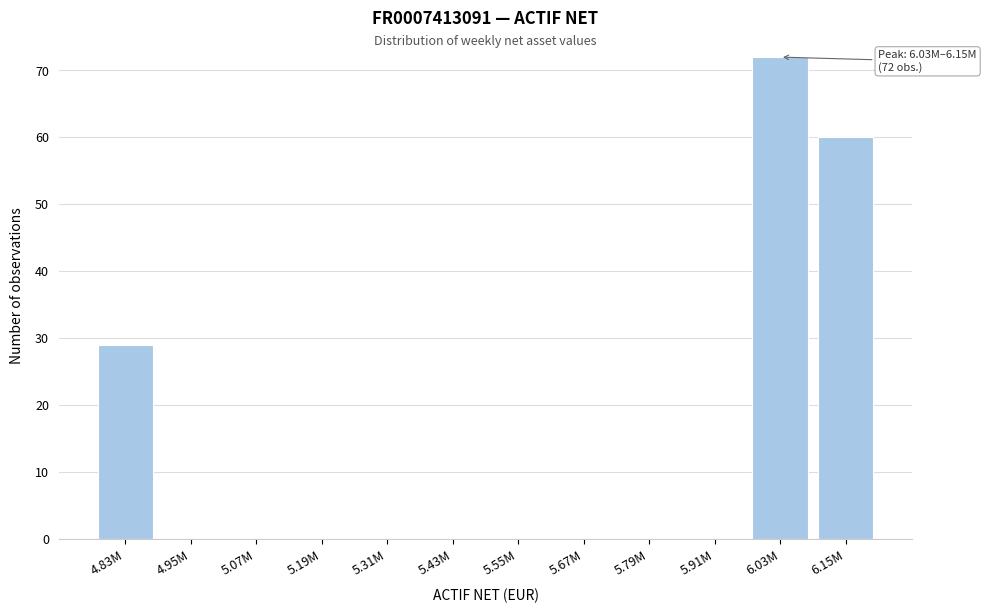

Reading left to right, extract all data points from this chart.

4.83M=29	4.95M=0	5.07M=0	5.19M=0	5.31M=0	5.43M=0	5.55M=0	5.67M=0	5.79M=0	5.91M=0	6.03M=72	6.15M=60